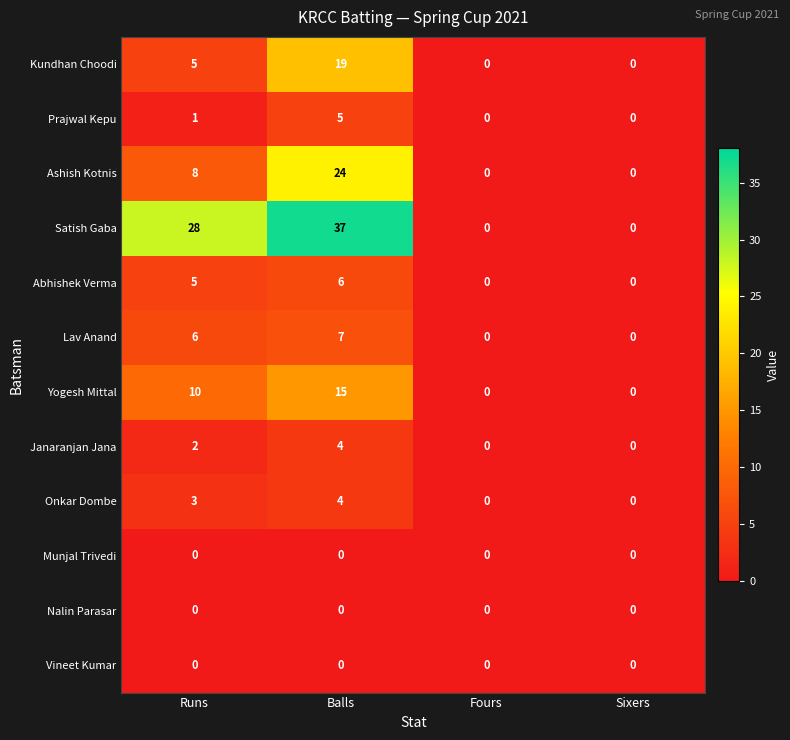

Is it true that Satish Gaba equals 39 at Runs?

False